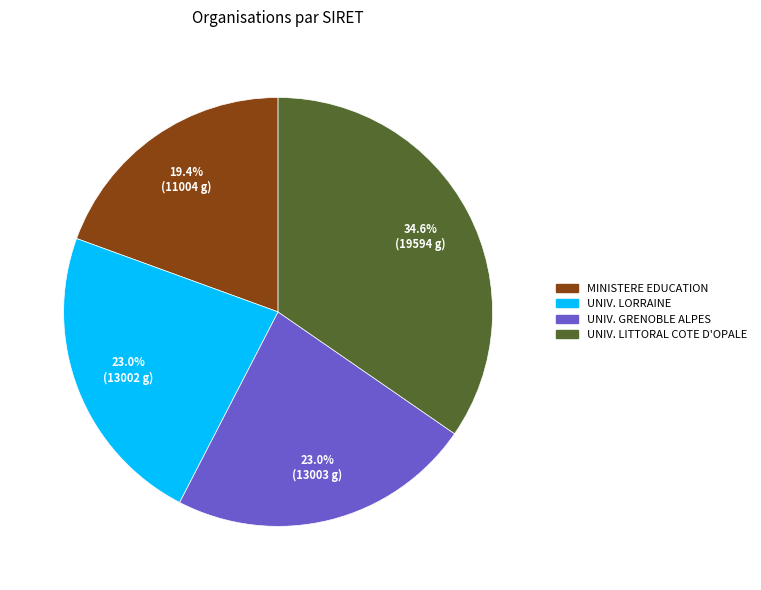

What percentage is NOT represented by UNIV. LORRAINE?

77.0%